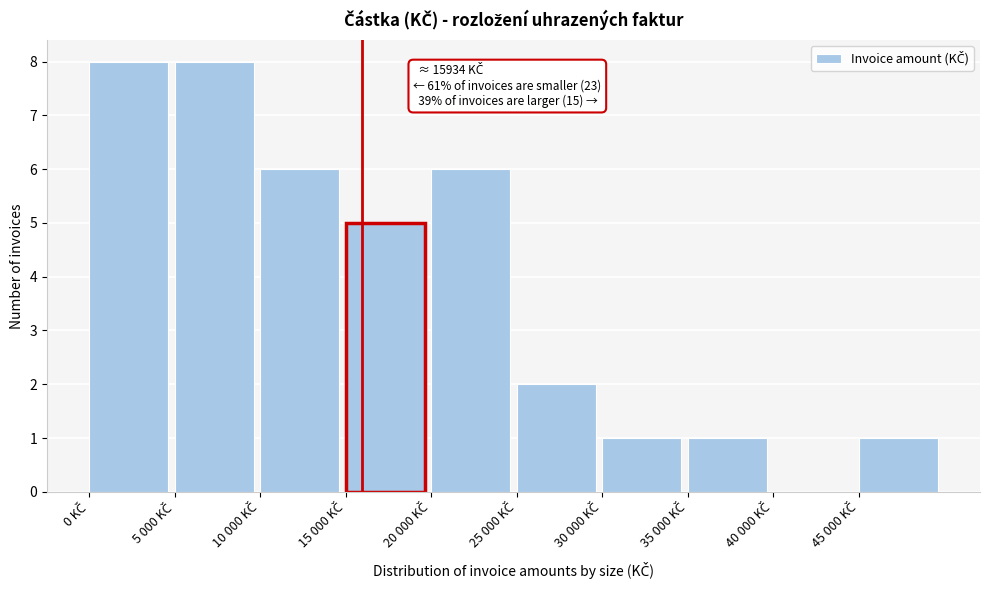

What is the sum of all values?

38